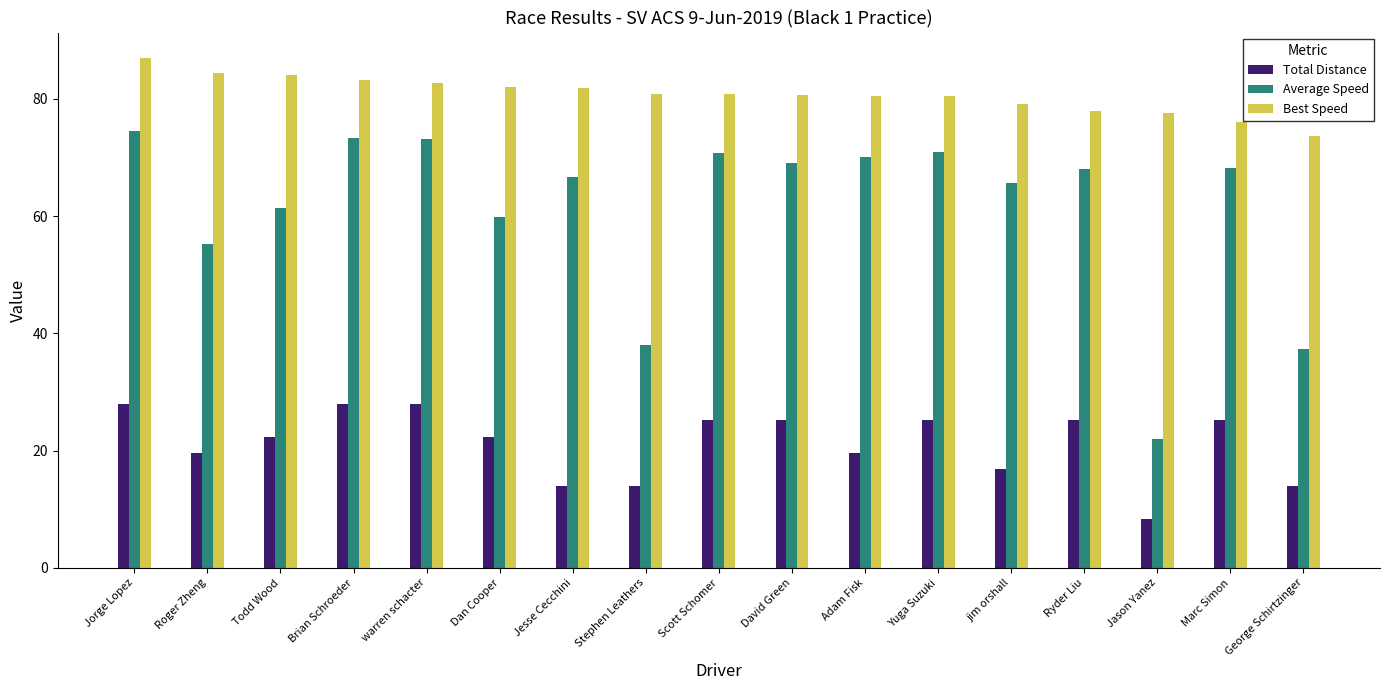

What is the label of the 16th bar from the left?

Marc Simon